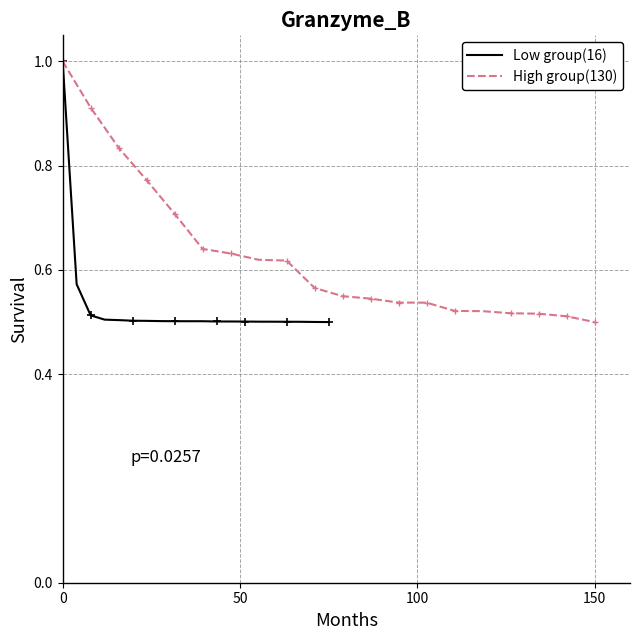

How many data points does each series have?

40